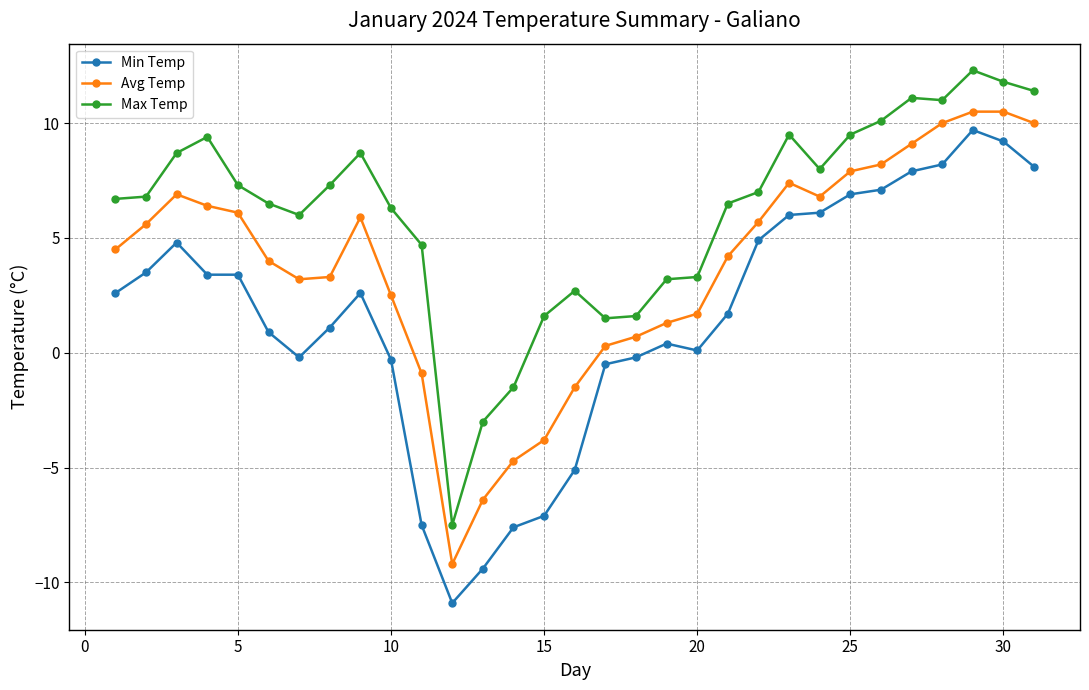

What is the greatest value displayed?

12.3